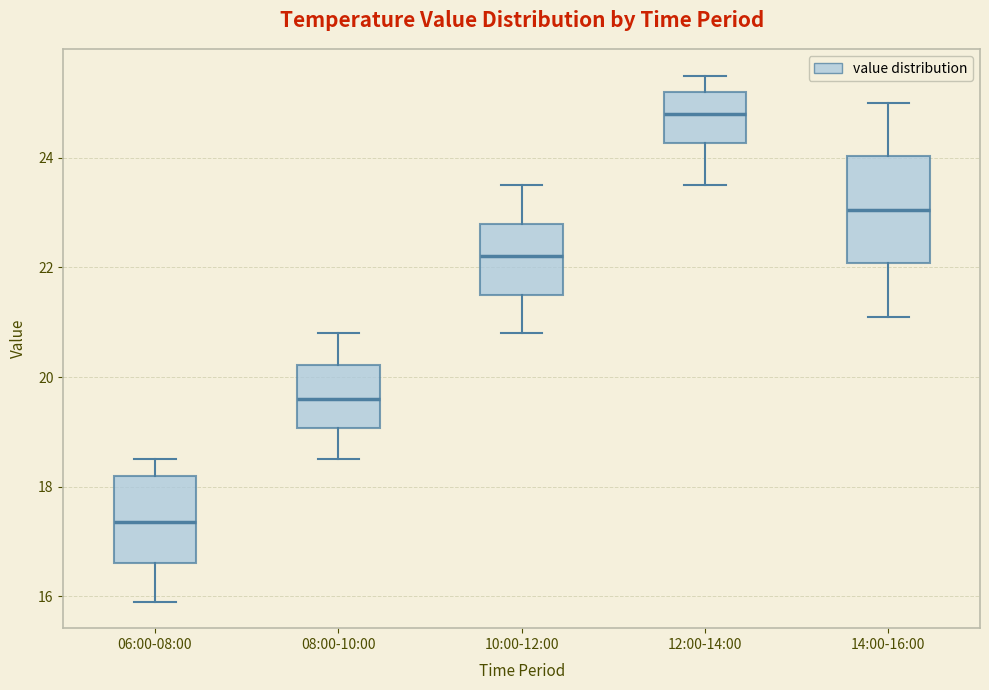

Reading left to right, transcribe this box plot: for each box, give where its median line is, the range the box spans, and where its two whiskers end, as read against the y-axis. The values are not printed on the chart, so give them approximately, as read against the axis.

06:00-08:00: median 17.4, box 16.6 to 18.2, whiskers 16.0 to 18.6
08:00-10:00: median 19.6, box 19.0 to 20.2, whiskers 18.6 to 20.8
10:00-12:00: median 22.2, box 21.6 to 22.8, whiskers 20.8 to 23.6
12:00-14:00: median 24.8, box 24.2 to 25.2, whiskers 23.6 to 25.6
14:00-16:00: median 23.0, box 22.0 to 24.0, whiskers 21.2 to 25.0